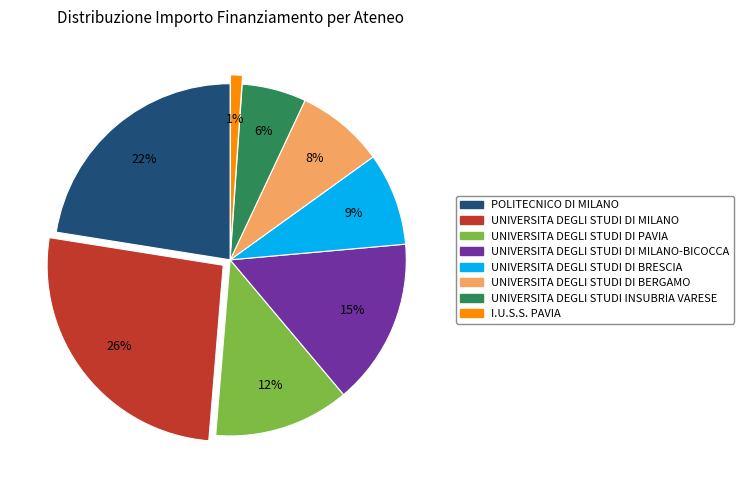

To the nearest percent, what is the difference between the largest and smallest slice percentages?

25%